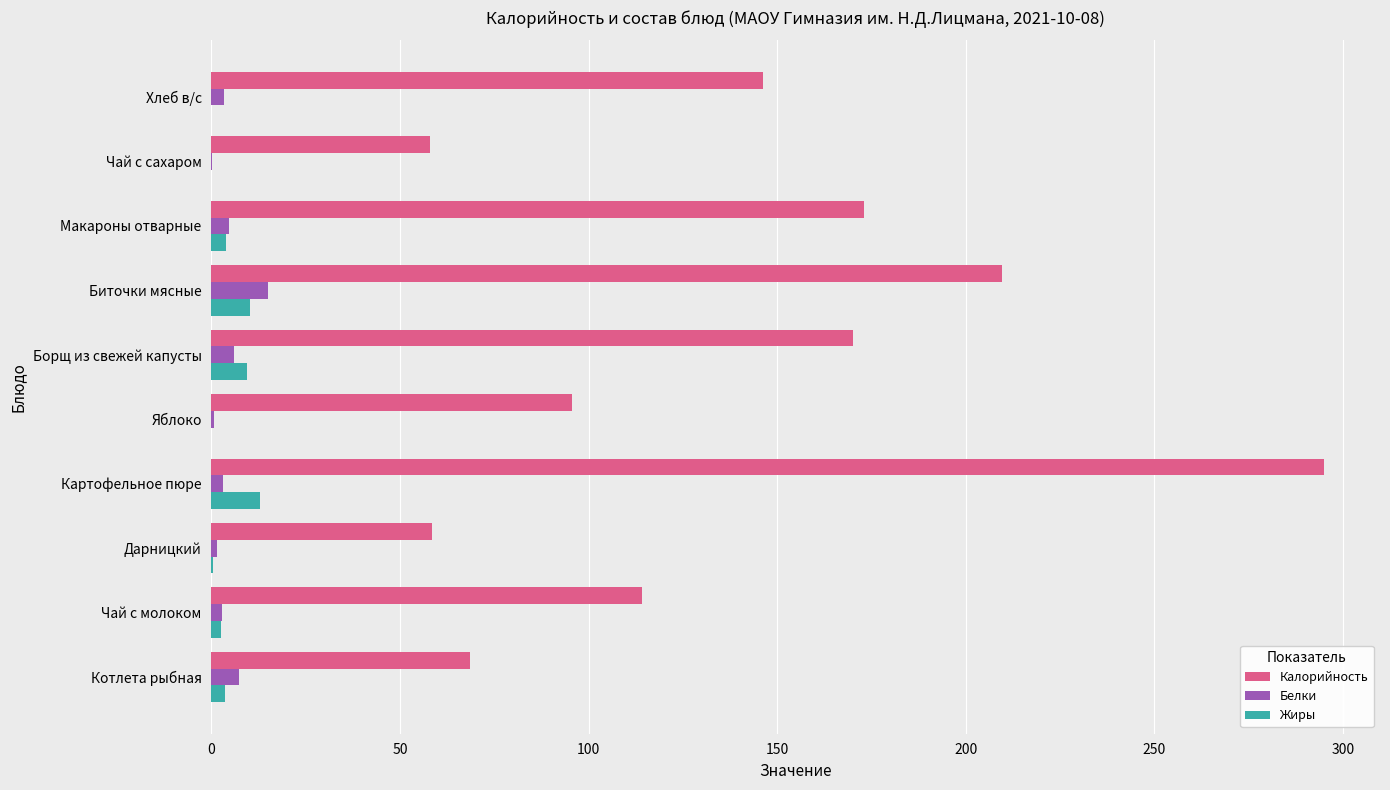

What is the sum of all Белки values?

44.3